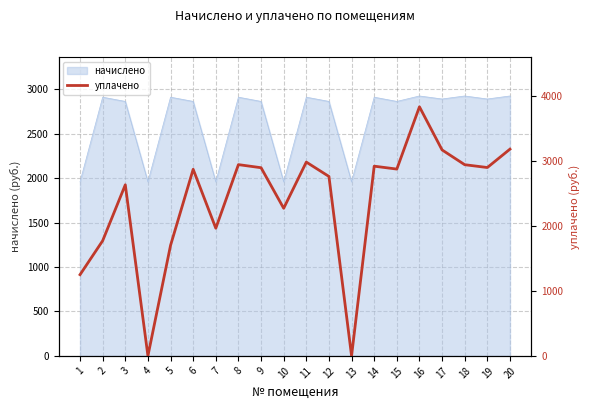

Which category has the highest value across all series?

16